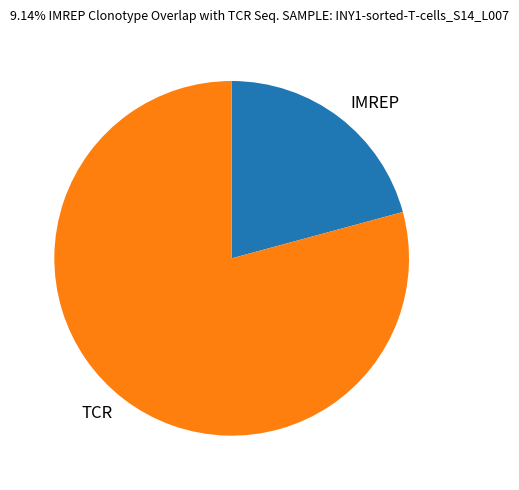

Between IMREP and TCR, which is larger?

TCR